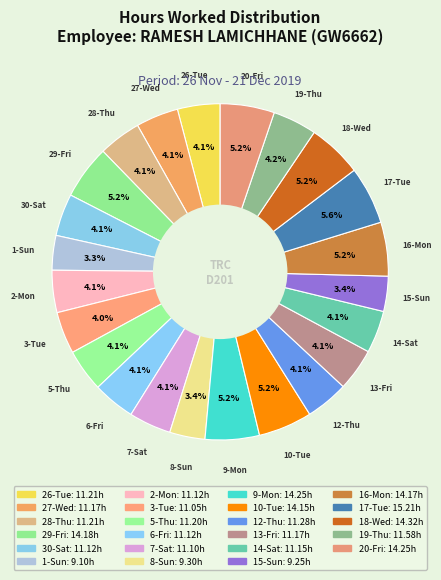

How many segments does this pie chart have?

23